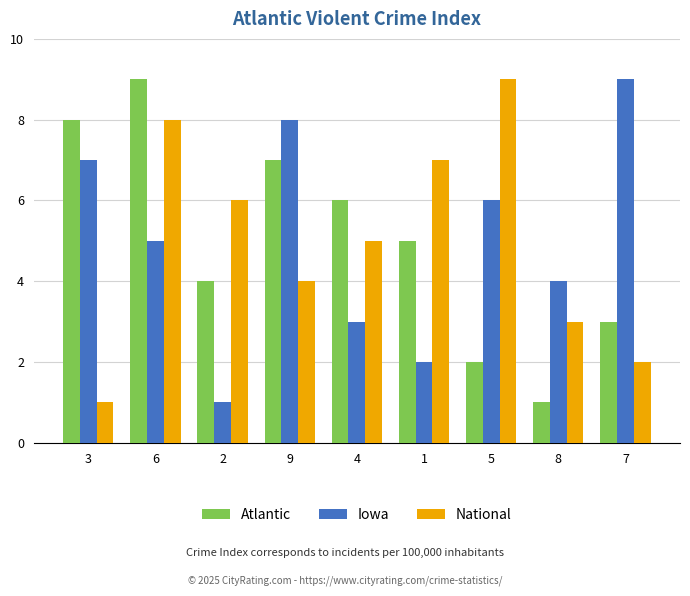

What is the sum of the Iowa values at 8 and 6?

9